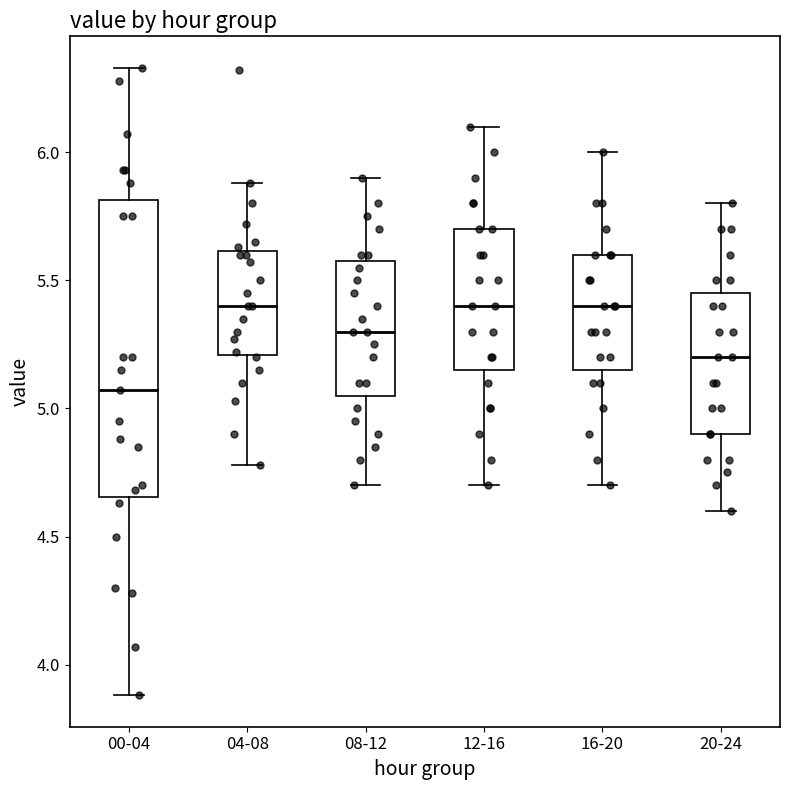

Reading left to right, read every box against the y-axis: the position of its median line, the range the box covers, and the ends of its whiskers. The values are not printed on the chart, so give them approximately, as read against the axis.

00-04: median 5.05, box 4.65 to 5.80, whiskers 3.90 to 6.35
04-08: median 5.40, box 5.20 to 5.60, whiskers 4.80 to 5.90
08-12: median 5.30, box 5.05 to 5.60, whiskers 4.70 to 5.90
12-16: median 5.40, box 5.15 to 5.70, whiskers 4.70 to 6.10
16-20: median 5.40, box 5.15 to 5.60, whiskers 4.70 to 6.00
20-24: median 5.20, box 4.90 to 5.45, whiskers 4.60 to 5.80